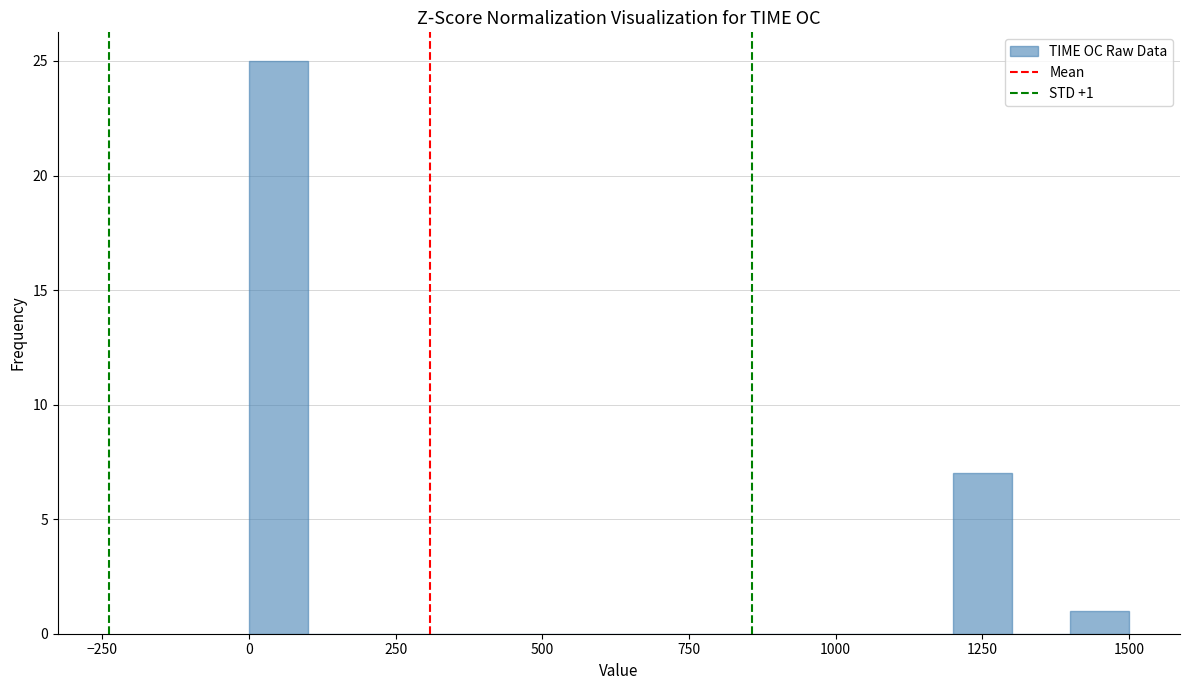

Around what value on the x-axis is the tallest bar? Give the approximate position of its centre, as read against the axis.

50